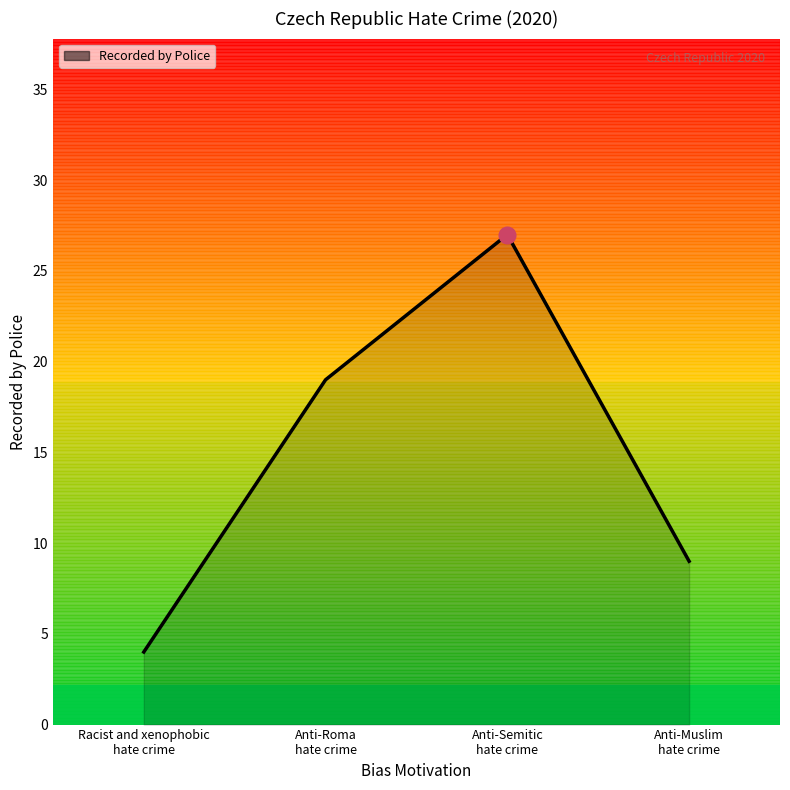

What is the greatest value displayed?

27